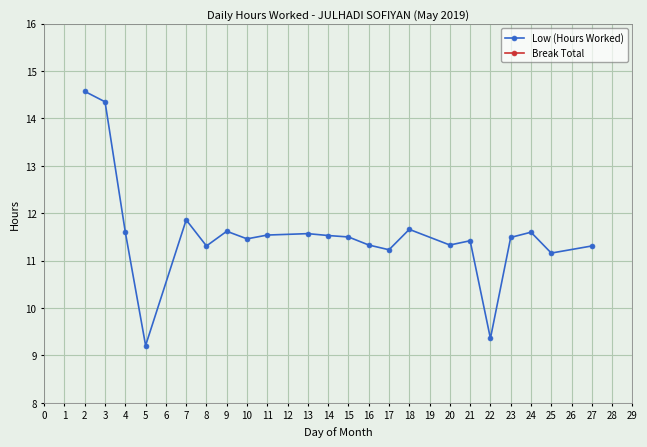

At how many categories does at least one series exceed 0?

22